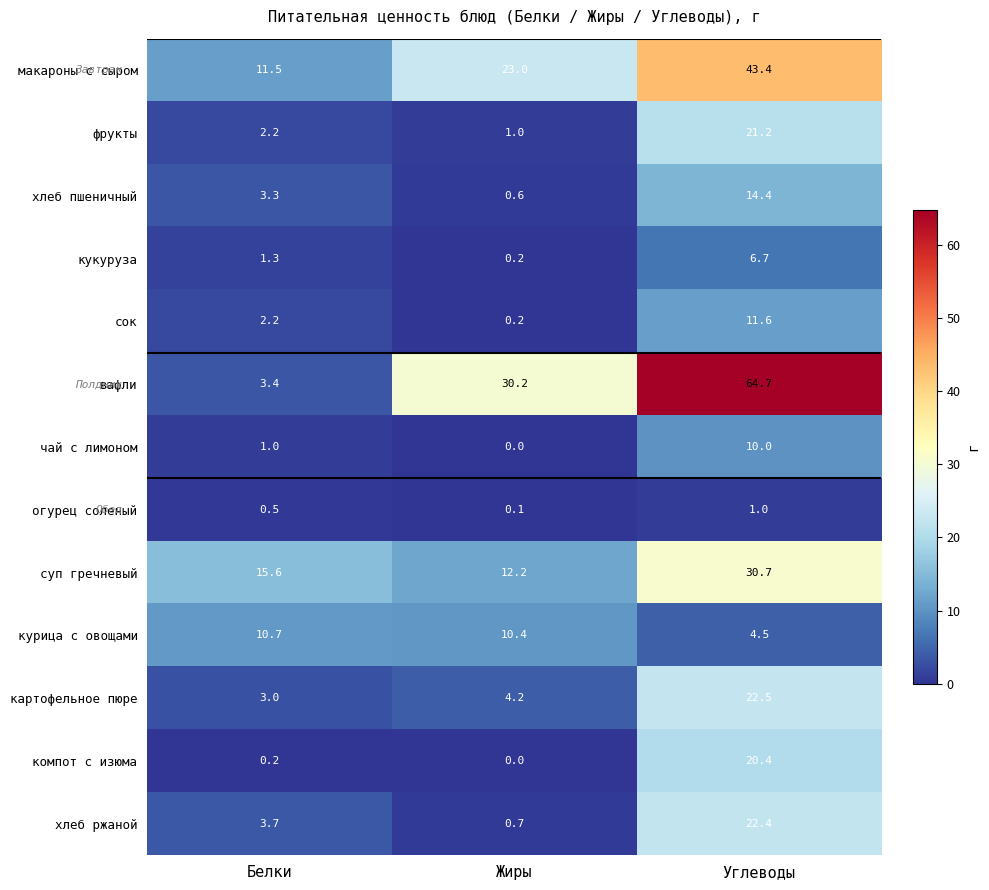

What is the total value across all series at Белки?

58.6